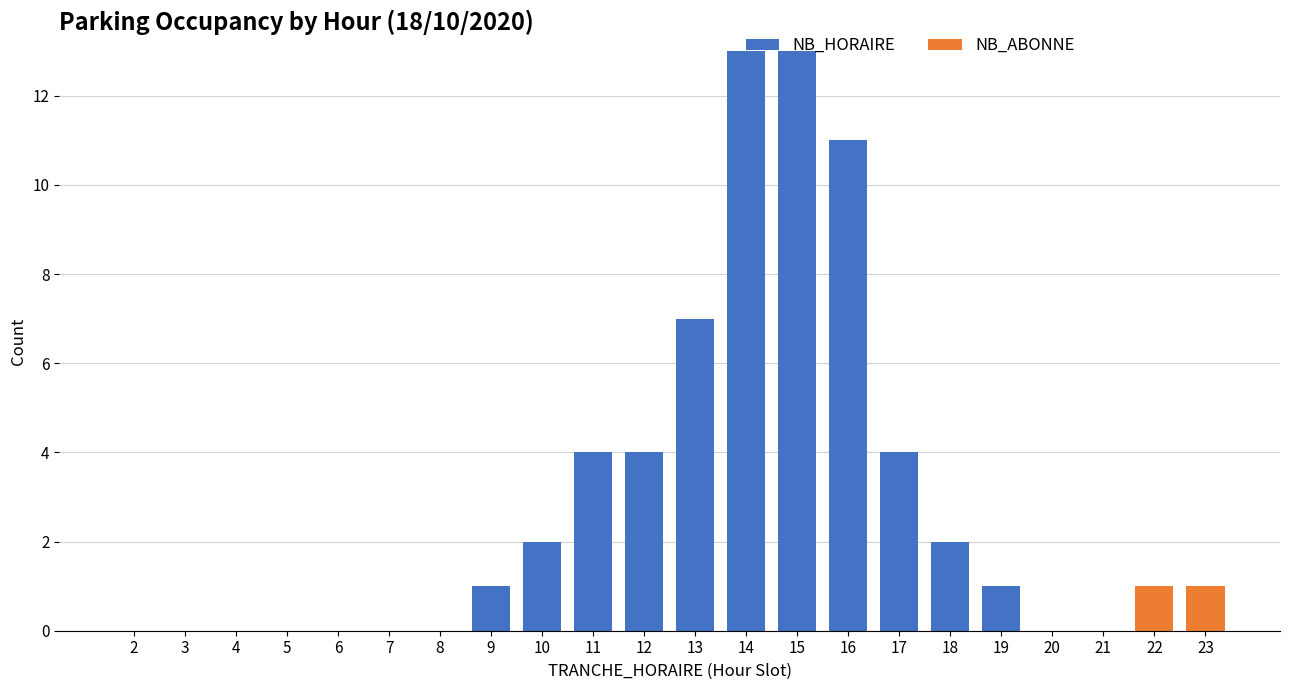

Count the number of data series in this chart.

2